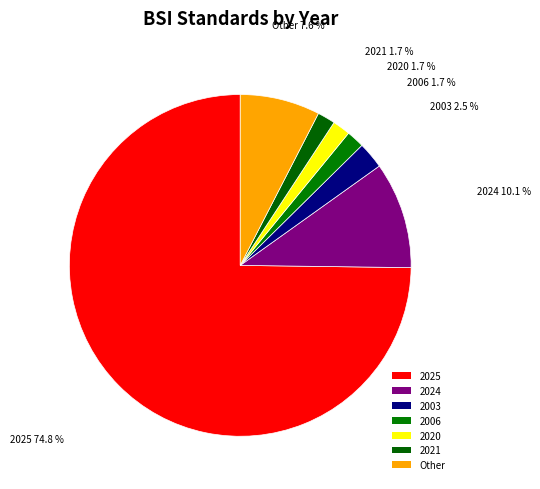

What percentage is the 2024 slice, to the nearest percent?

10%